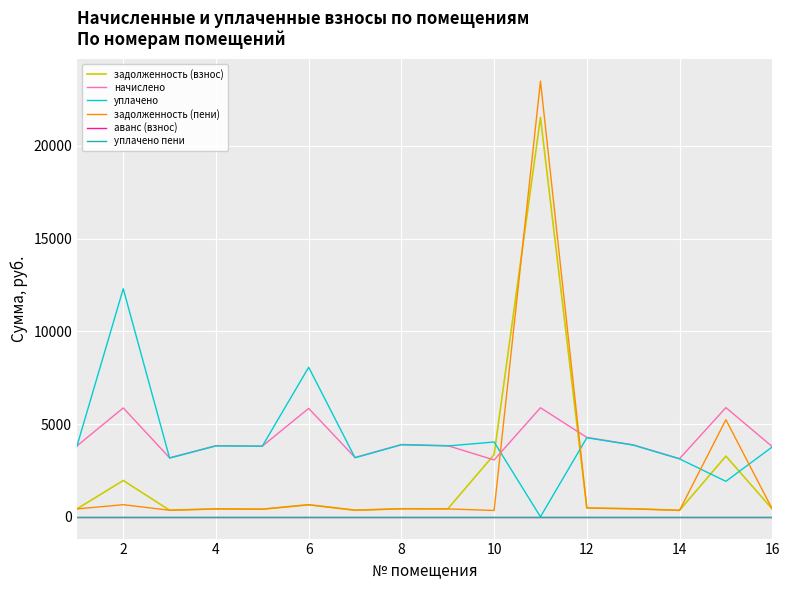

Is this an area chart (filled region under the line)?

No